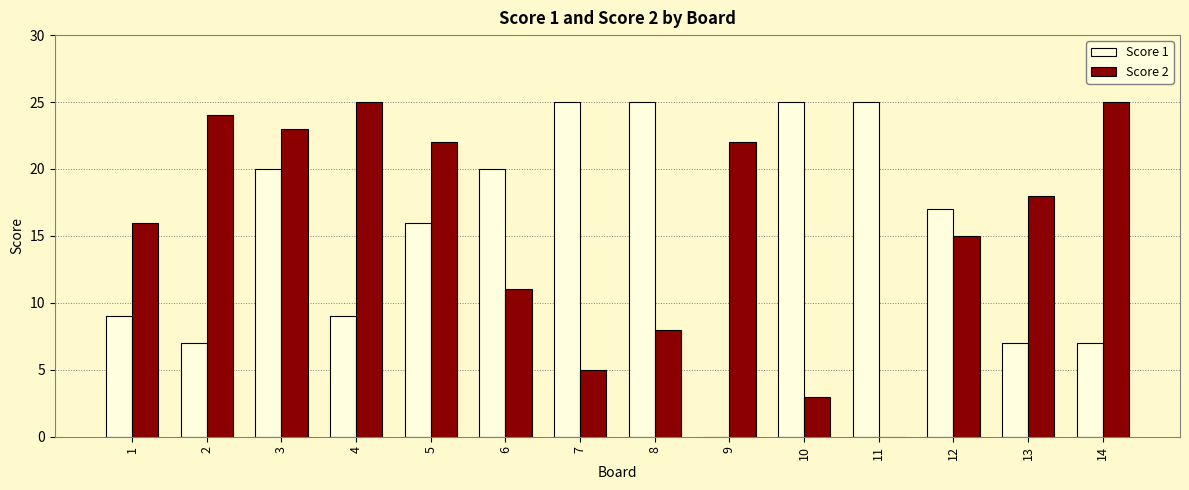

What is the sum of the Score 2 values at 10 and 2?

27